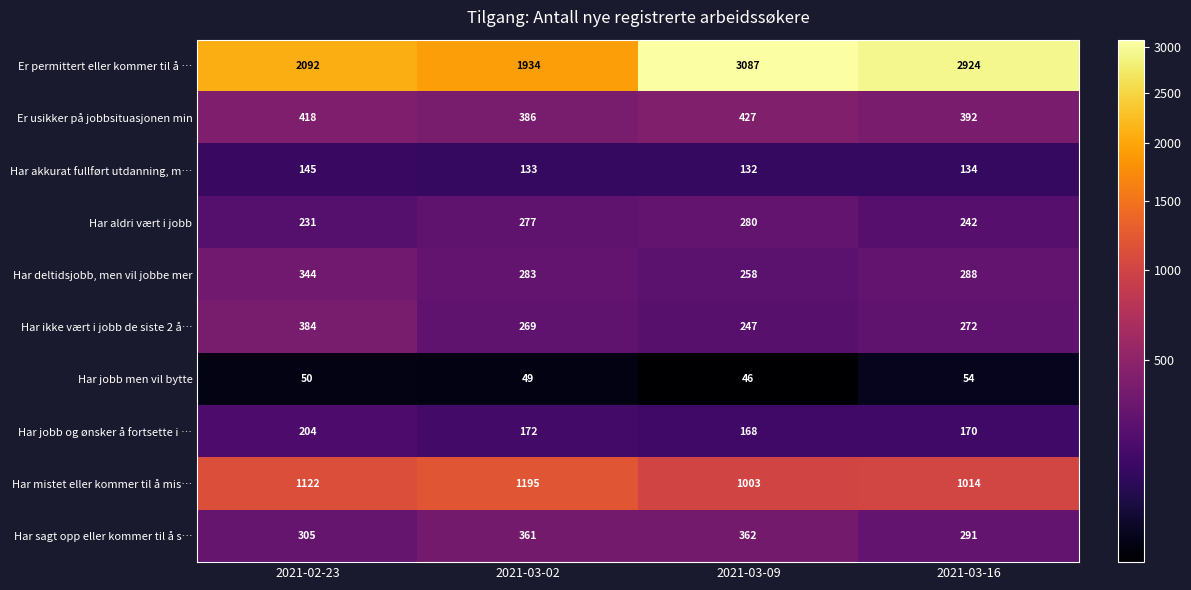

What is the sum of the Har akkurat fullført utdanning, m… values at 2021-02-23 and 2021-03-09?

277